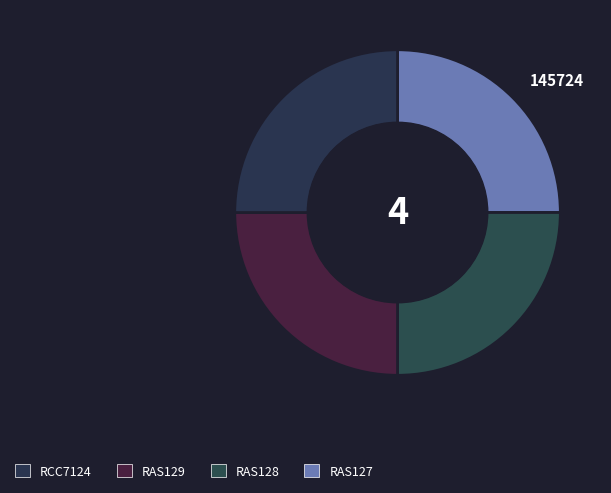

How many segments does this pie chart have?

4